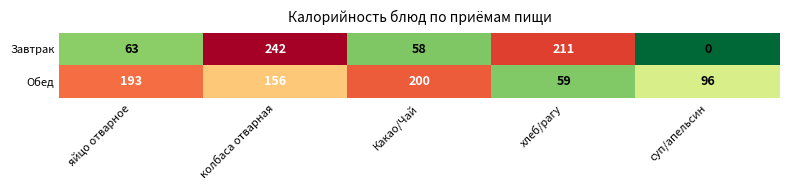

Which series changed the most between хлеб/рагу and суп/апельсин?

Завтрак